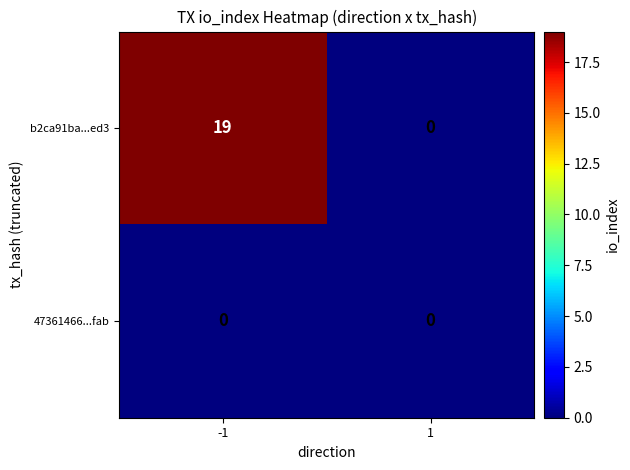

Reading right to left, extract all data points from this chart.

b2ca91ba...ed3: 1=0	-1=19
47361466...fab: 1=0	-1=0